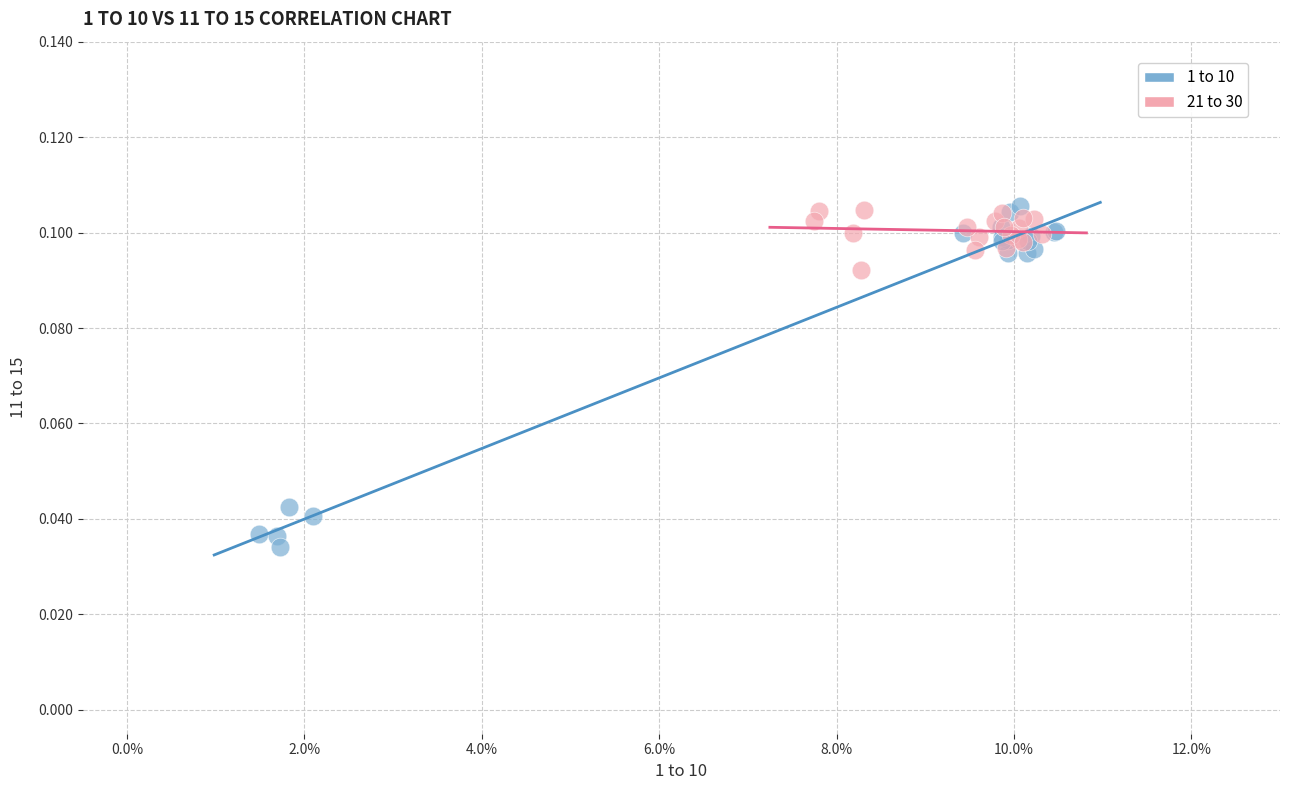

Which series contains the lowest Y value?

1 to 10